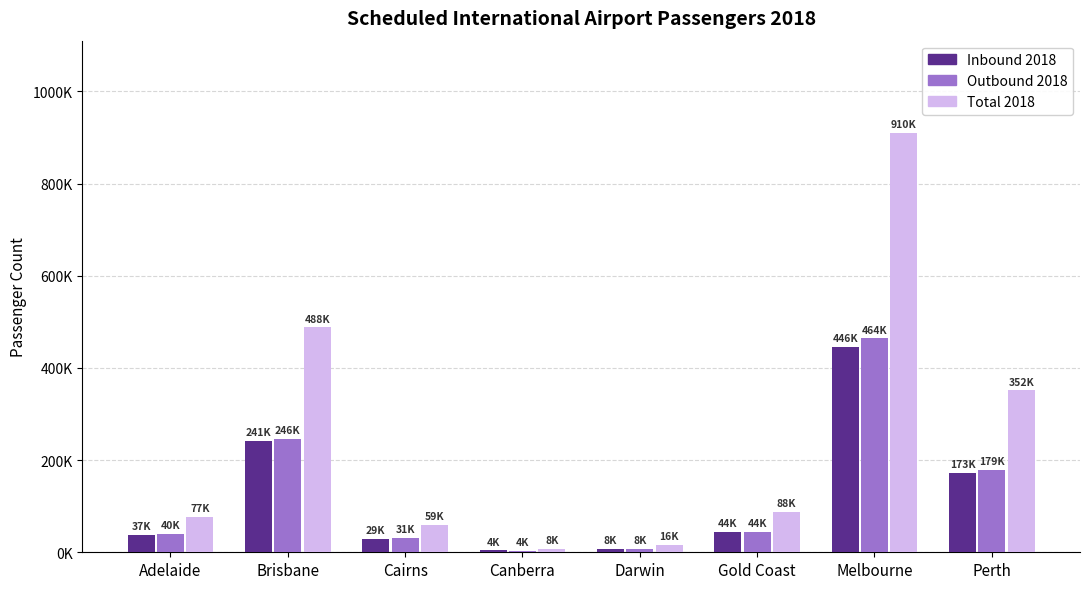

What position from the left is Cairns?

3